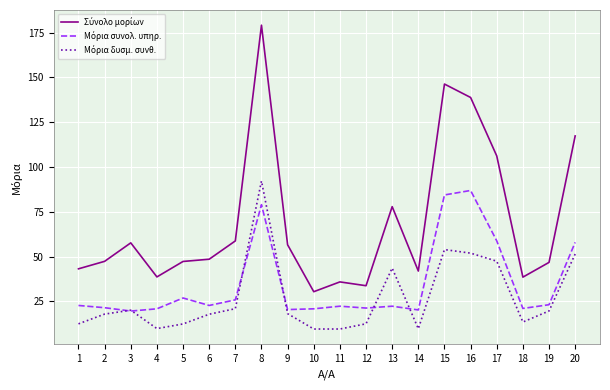

Which category has the highest value across all series?

8